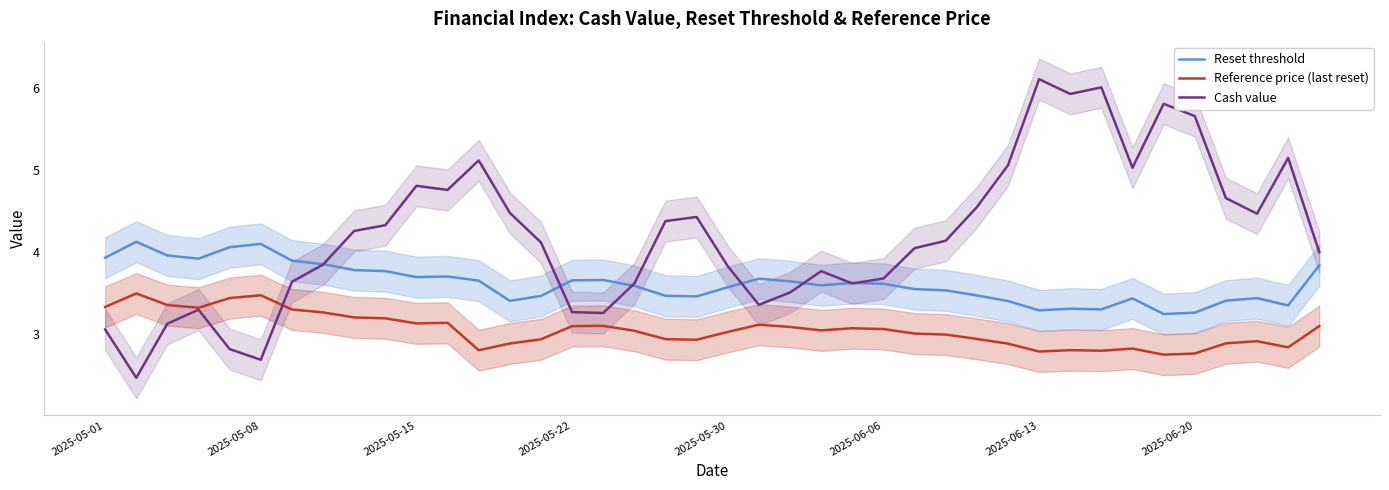

In Cash value, how many points are lower than both neighbors (excluding endpoints)?

9